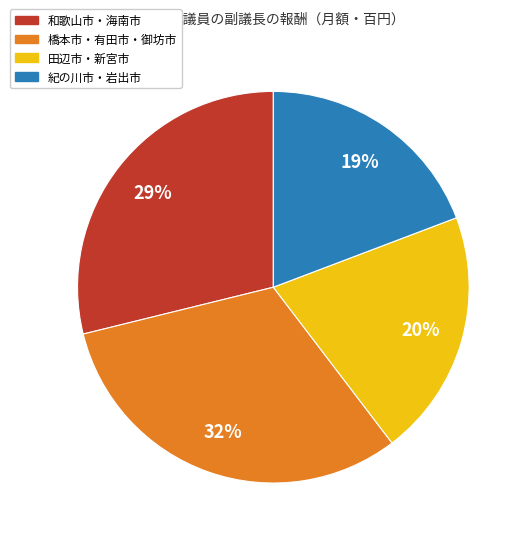

Is there a majority slice in this chart?

No